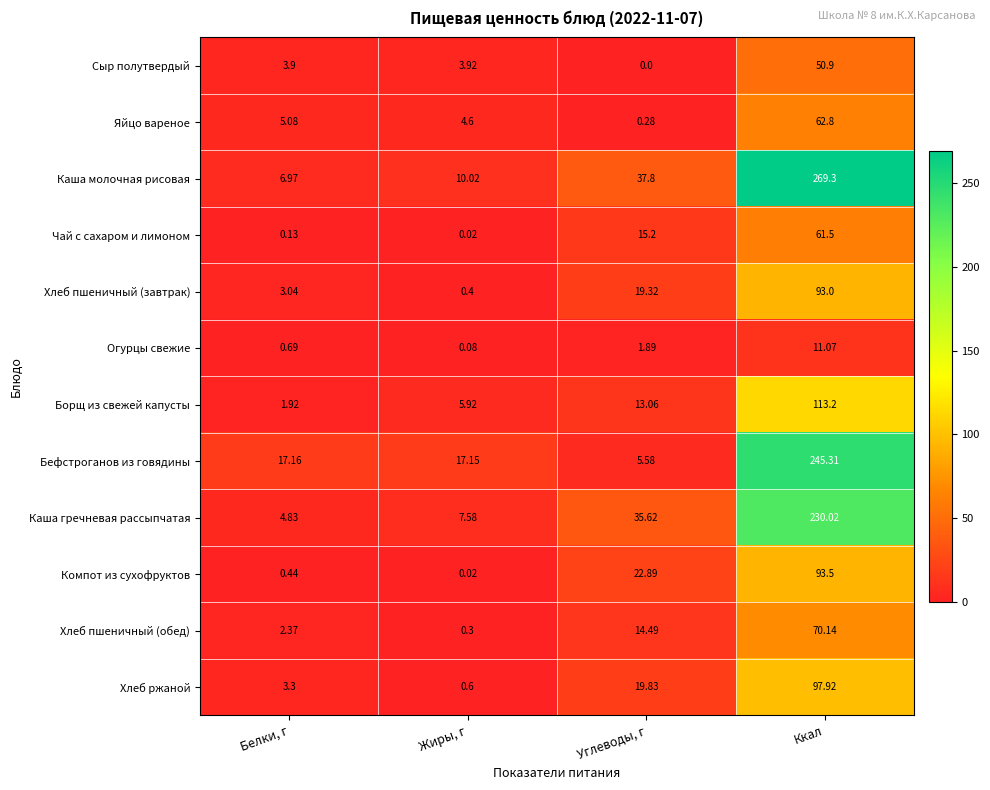

At which category is the sum across all series the highest?

Ккал